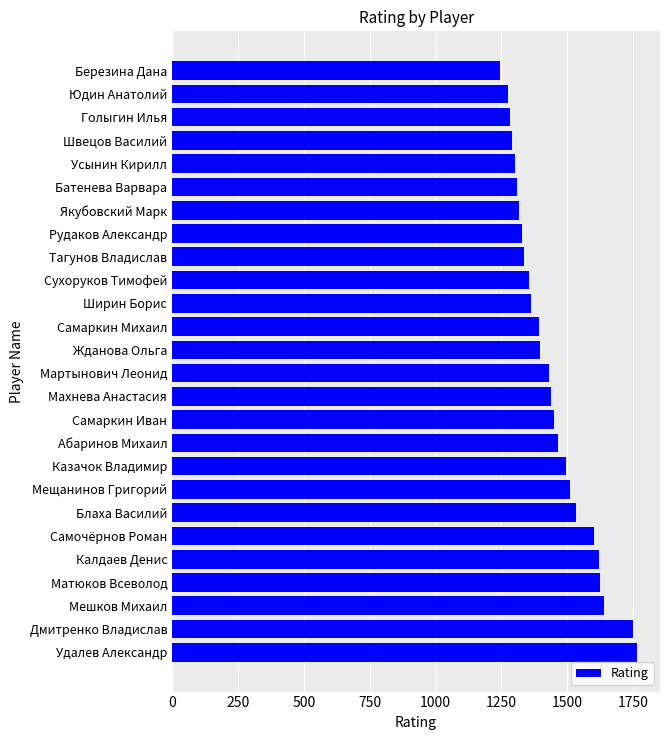

What is the sum of the values at Голыгин Илья and Ширин Борис?

2647